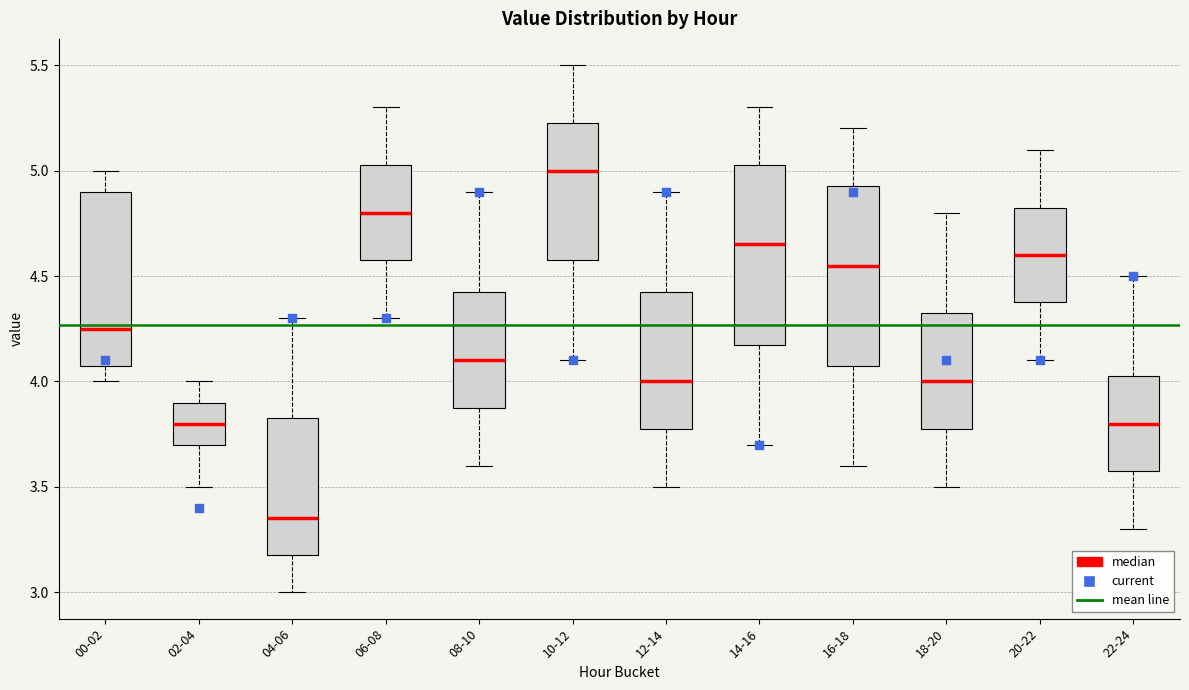

Which box's median line is the lowest?

04-06